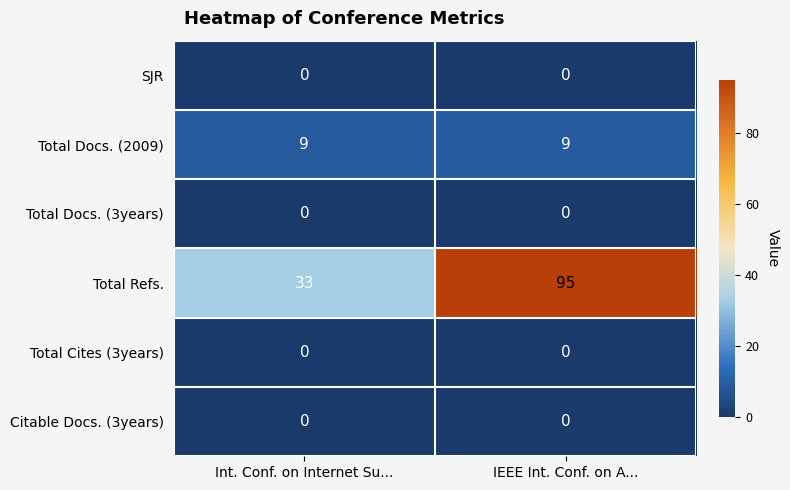

Reading left to right, what are all the values shown in this chart?

SJR: 0	0
Total Docs. (2009): 9	9
Total Docs. (3years): 0	0
Total Refs.: 33	95
Total Cites (3years): 0	0
Citable Docs. (3years): 0	0